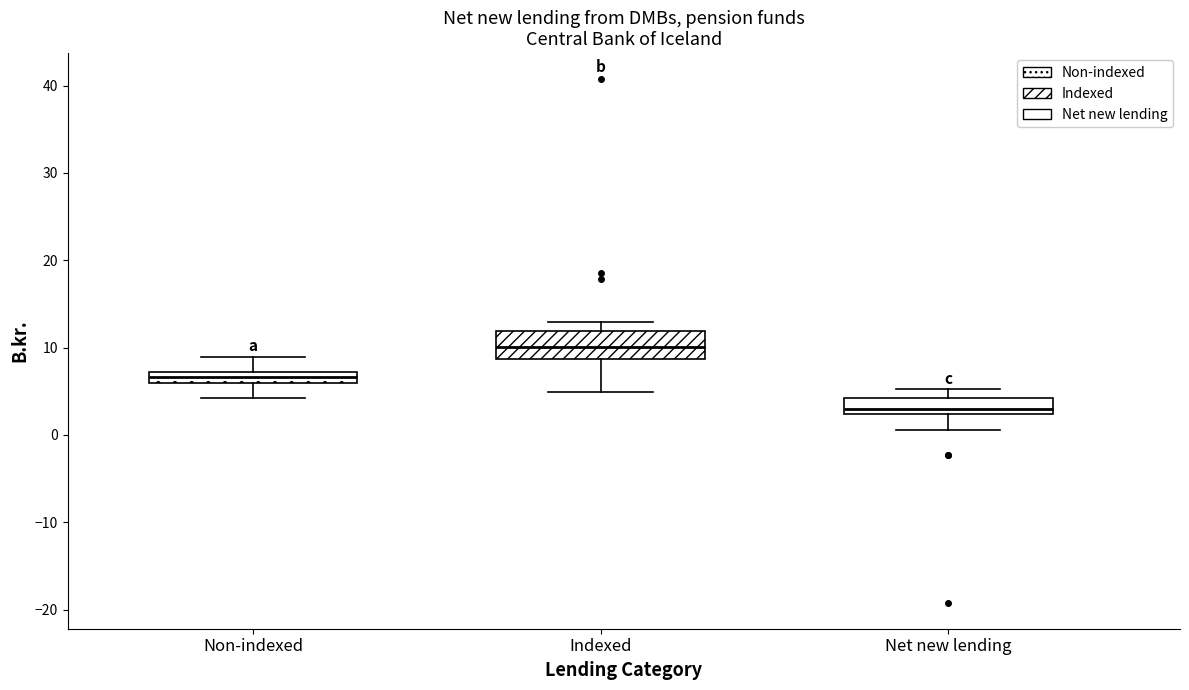

Where is the upper edge of the box for Net new lending on the y-axis? The values are not printed on the chart, so give them approximately, as read against the axis.

4